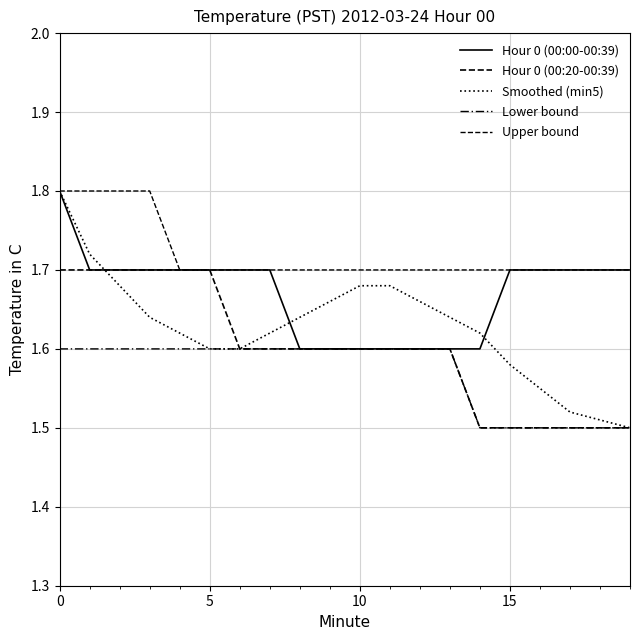

Is this an area chart (filled region under the line)?

No